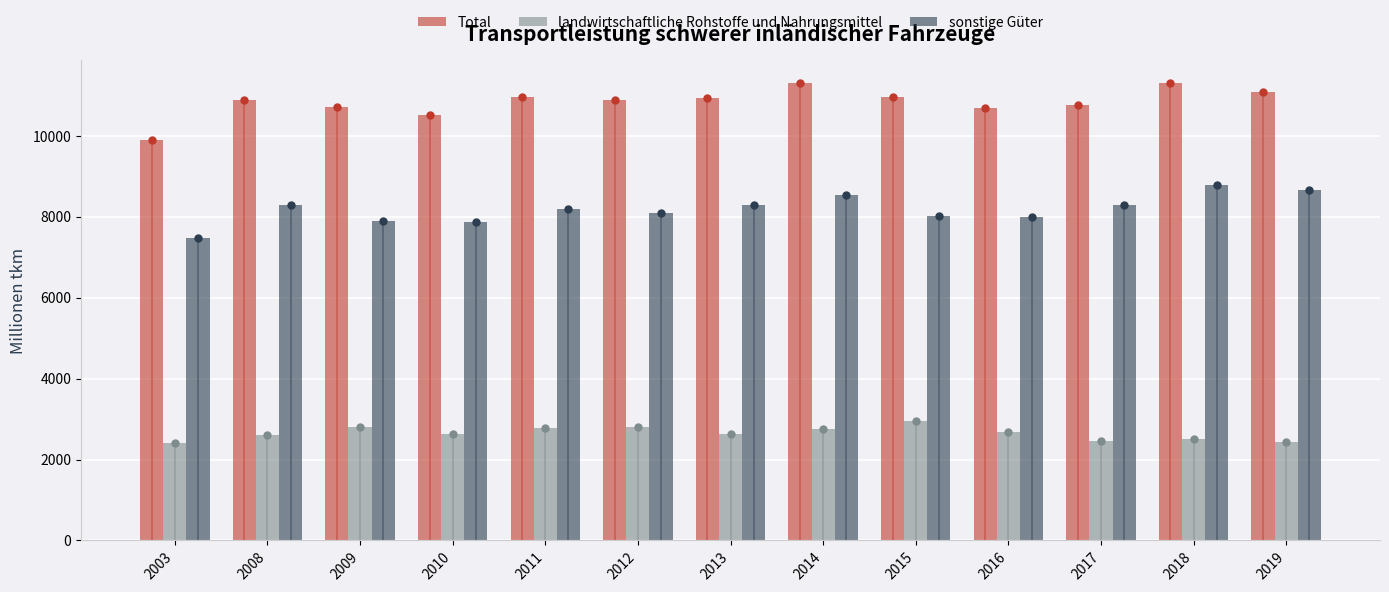

What is the difference between the maximum and minimum values in the Total series?

1407.1